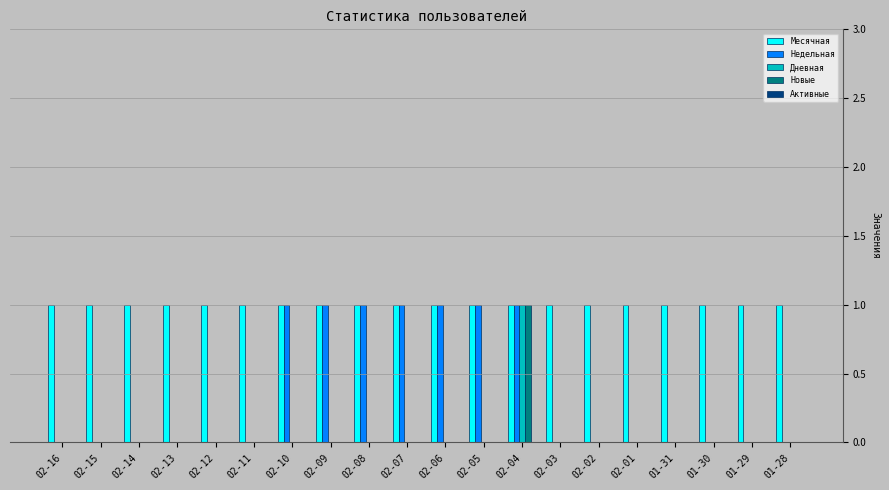

Which series has the largest total across all categories?

Месячная